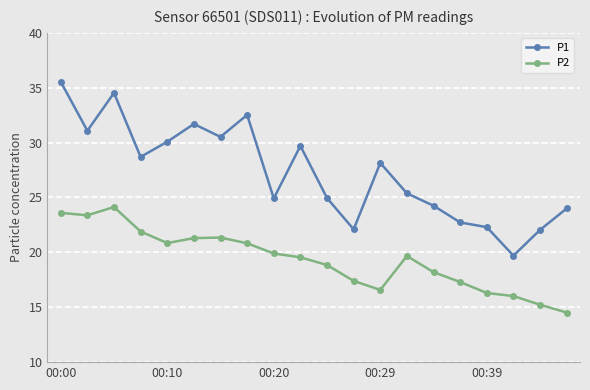

What is the minimum value for P1?

19.7